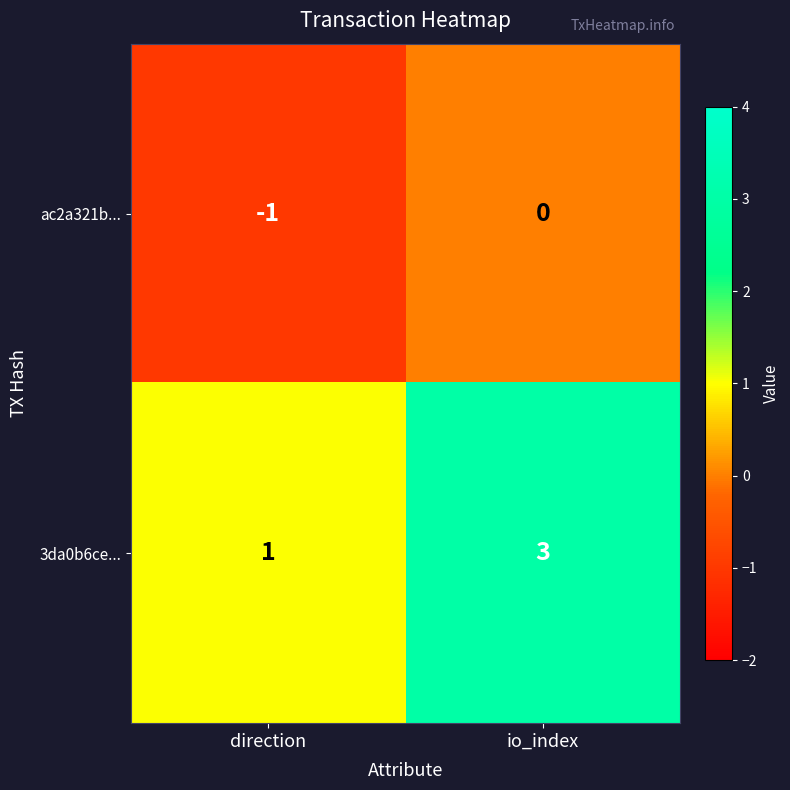

How many data points does each series have?

2